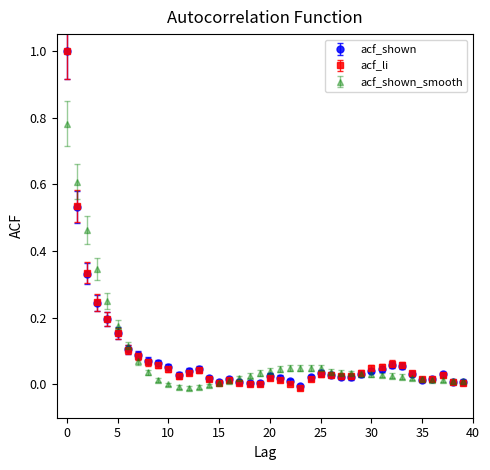

Which series has the largest range (max minus min)?

acf_li